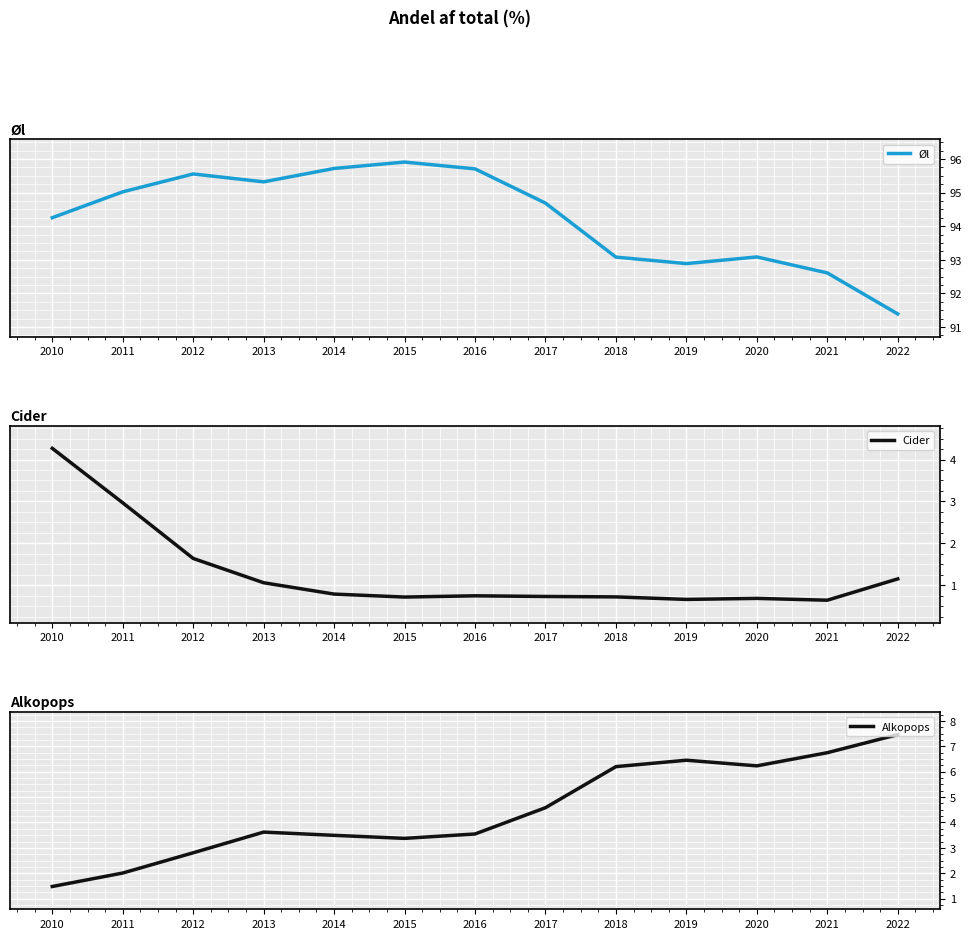

True or false: Cider has more than 0 points higher than both neighbors.

True